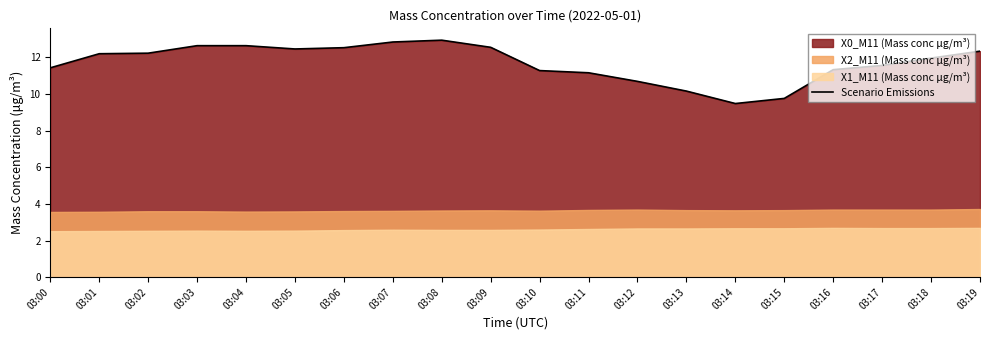

What is the change in value from 03:12 to 03:16?

+0.6